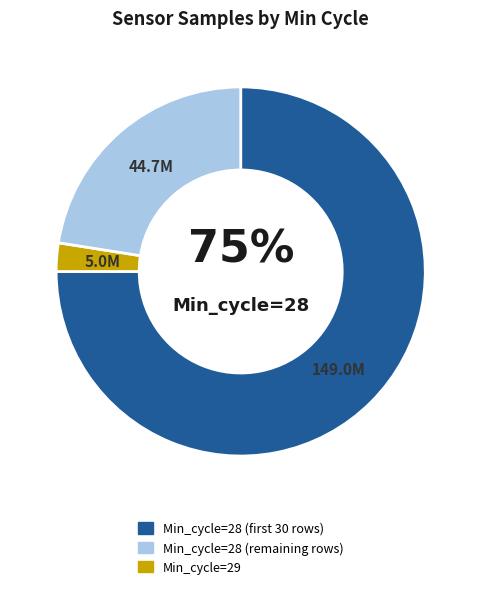

To the nearest percent, what is the average slice percentage?

33%